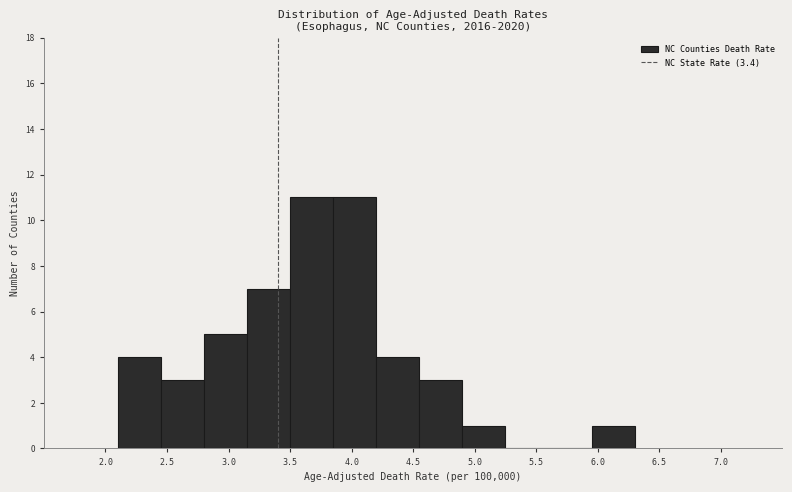

Reading left to right, transcribe this chart: for each bar, give the range it covers on the x-axis and its height. The values are not printed on the chart, so give them approximately, as read against the axis.

2.10 to 2.45: 4
2.45 to 2.80: 3
2.80 to 3.15: 5
3.15 to 3.50: 7
3.50 to 3.85: 11
3.85 to 4.20: 11
4.20 to 4.55: 4
4.55 to 4.90: 3
4.90 to 5.25: 1
5.25 to 5.60: 0
5.60 to 5.95: 0
5.95 to 6.30: 1